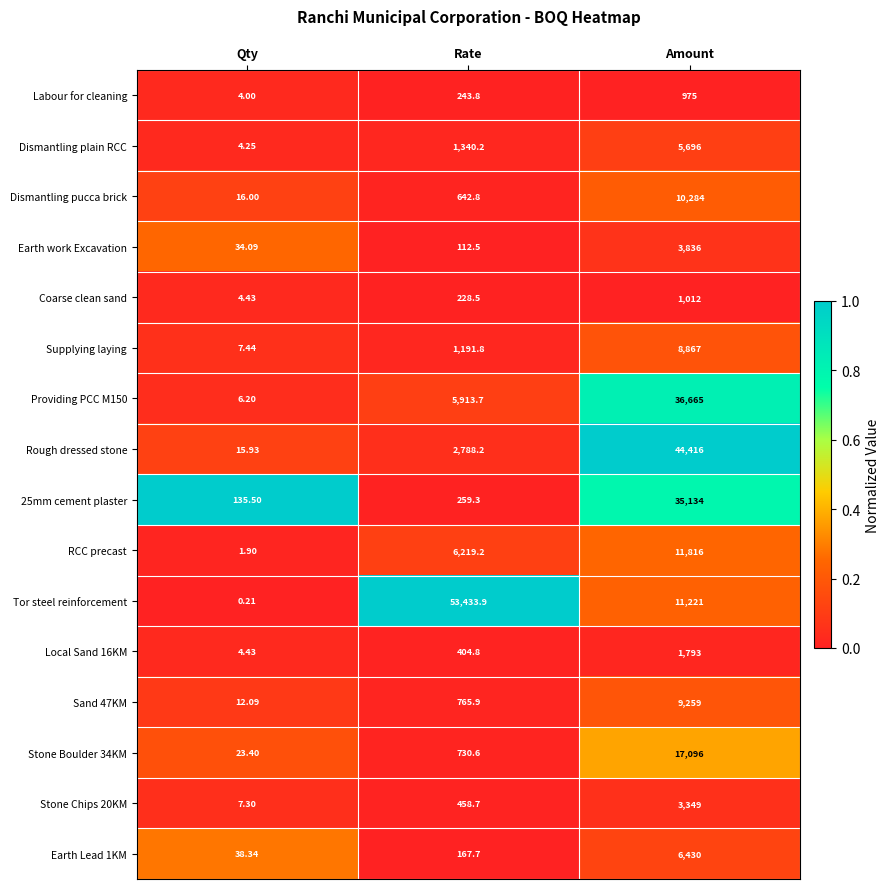

Where is Coarse clean sand nearest to the value 508?

Rate